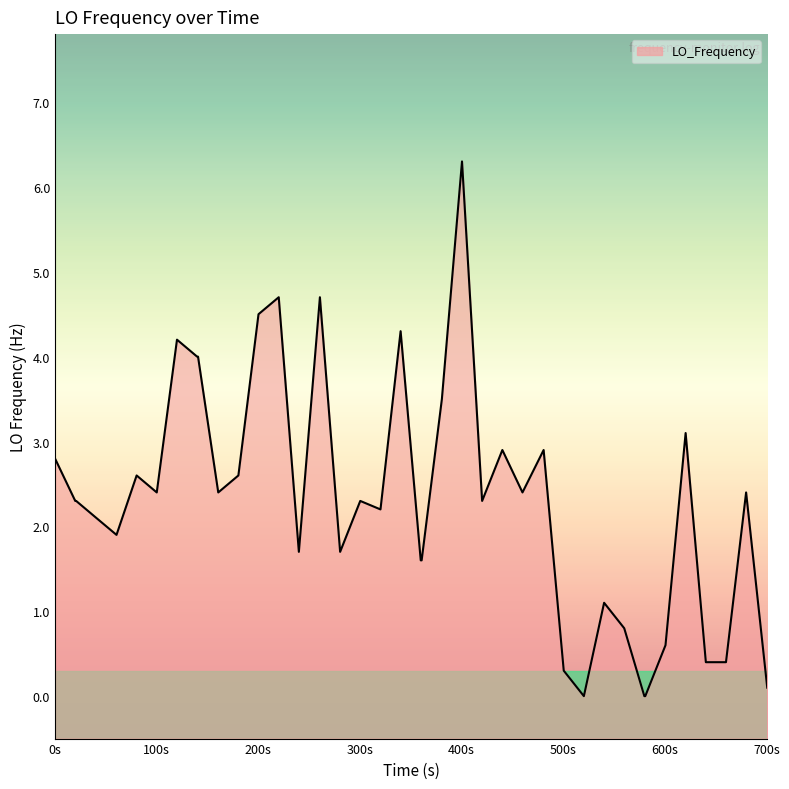

How many lines are shown in the chart?

1